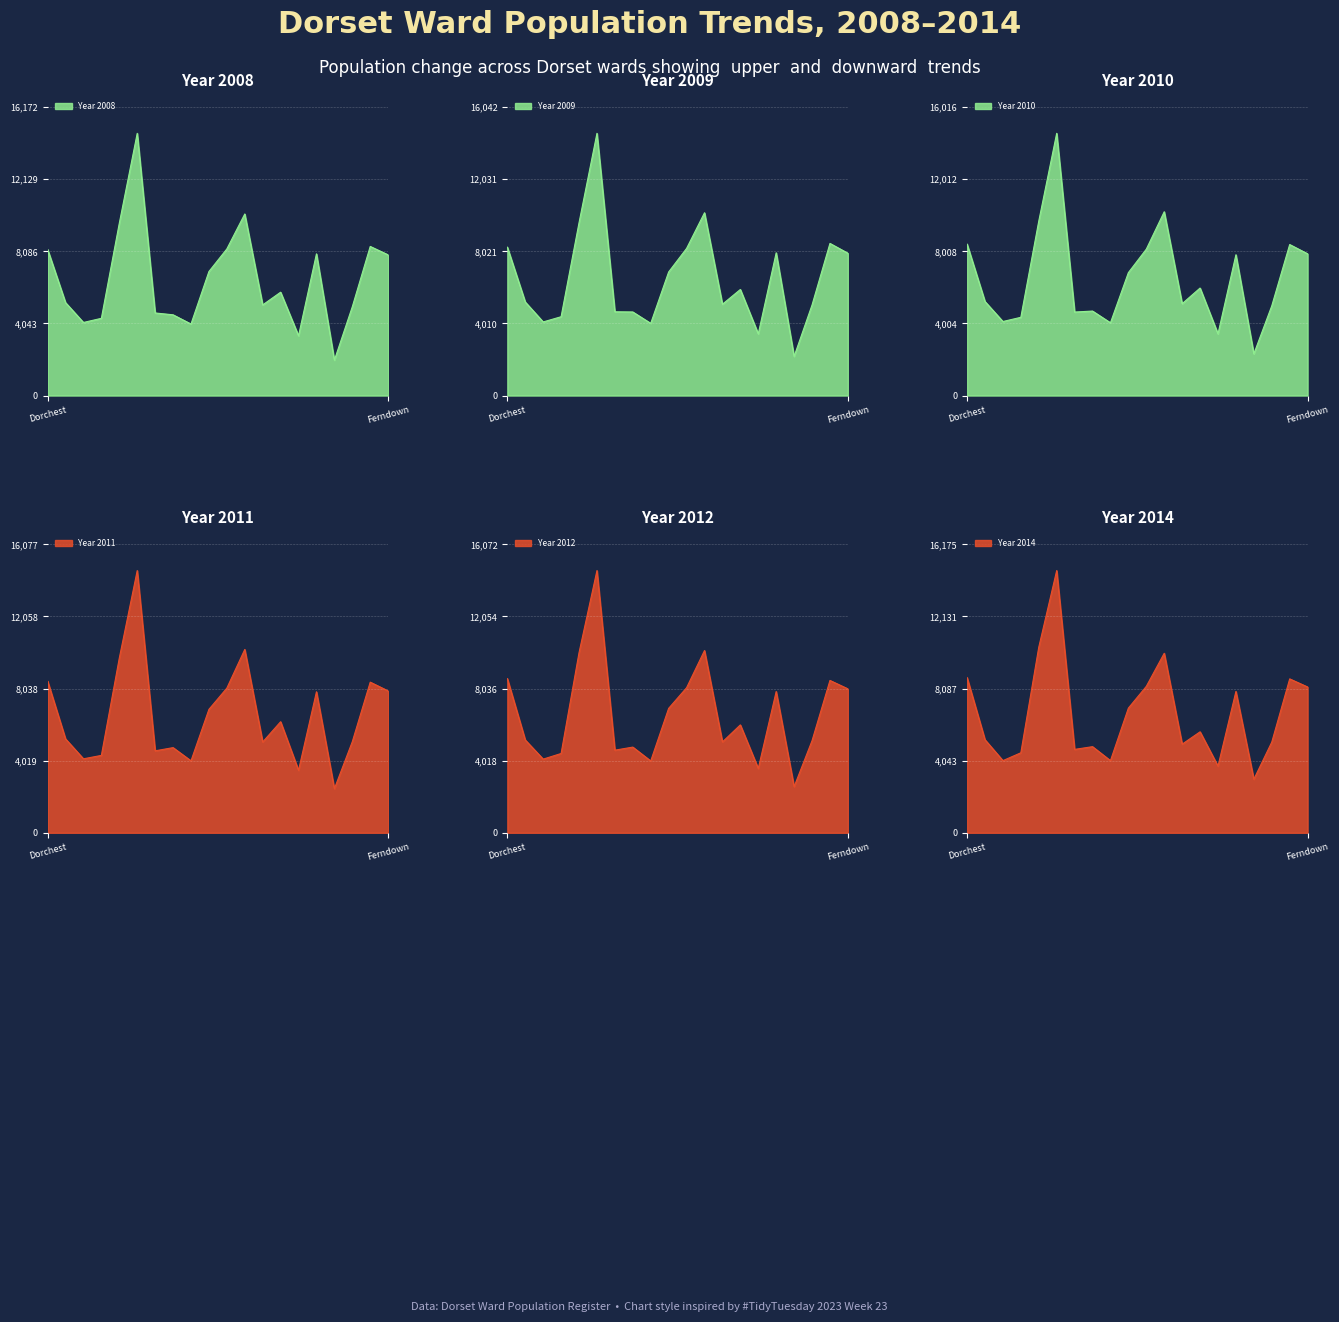

Reading left to right, extract all data points from this chart.

Year 2008: 8197	5211	4097	4330	9662	14702	4630	4527	4010	6953	8220	10179	5081	5794	3349	7944	1982	4978	8360	7888
Year 2009: 8253	5202	4094	4384	9610	14584	4659	4648	4015	6873	8182	10165	5077	5899	3428	7938	2176	5035	8461	7917
Year 2010: 8409	5221	4111	4344	9684	14560	4637	4691	4040	6825	8128	10205	5099	5969	3424	7817	2314	4979	8385	7871
Year 2011: 8458	5234	4123	4313	9739	14616	4568	4746	4010	6878	8063	10218	5060	6190	3481	7859	2456	5077	8396	7908
Year 2012: 8592	5171	4104	4418	10037	14611	4603	4774	4002	6933	8082	10154	5062	6011	3581	7871	2568	5130	8488	8021
Year 2014: 8704	5219	4047	4485	10405	14705	4676	4829	4046	6991	8211	10067	4969	5662	3738	7926	3003	5083	8630	8177